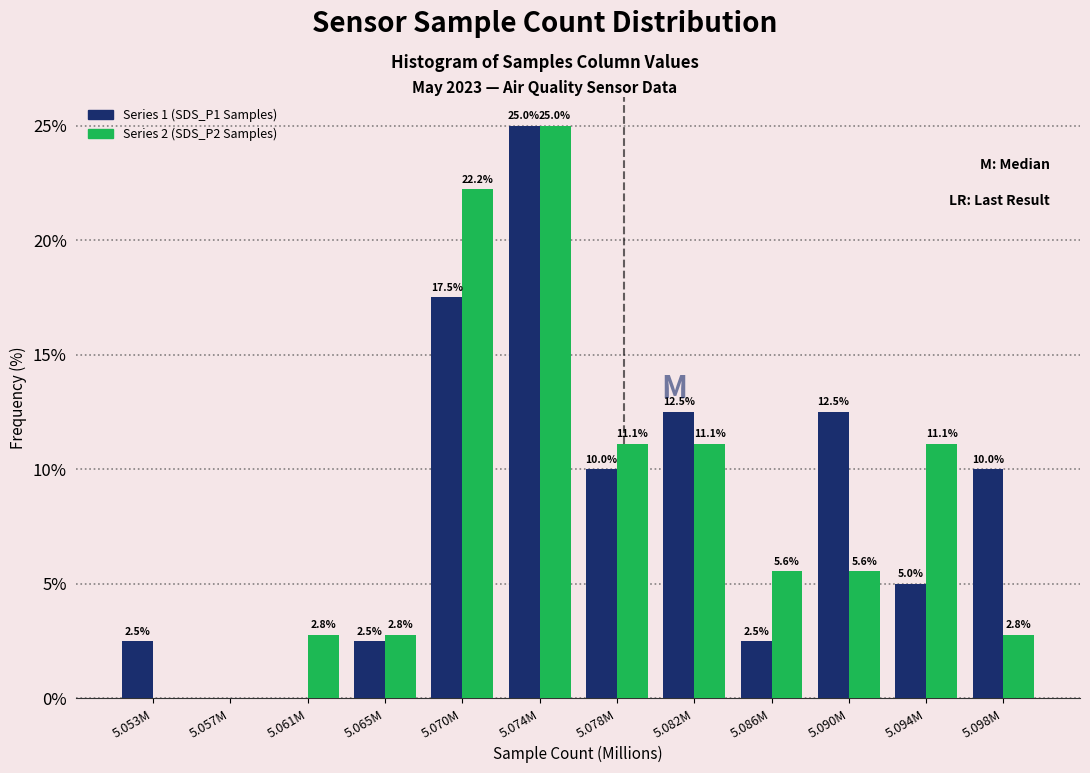

Reading left to right, transcribe all the data shown in this chart.

SDS_P1 Samples: 5.053M=2.5	5.057M=0.0	5.061M=0.0	5.065M=2.5	5.070M=17.5	5.074M=25.0	5.078M=10.0	5.082M=12.5	5.086M=2.5	5.090M=12.5	5.094M=5.0	5.098M=10.0
SDS_P2 Samples: 5.053M=0.0	5.057M=0.0	5.061M=2.8	5.065M=2.8	5.070M=22.2	5.074M=25.0	5.078M=11.1	5.082M=11.1	5.086M=5.6	5.090M=5.6	5.094M=11.1	5.098M=2.8